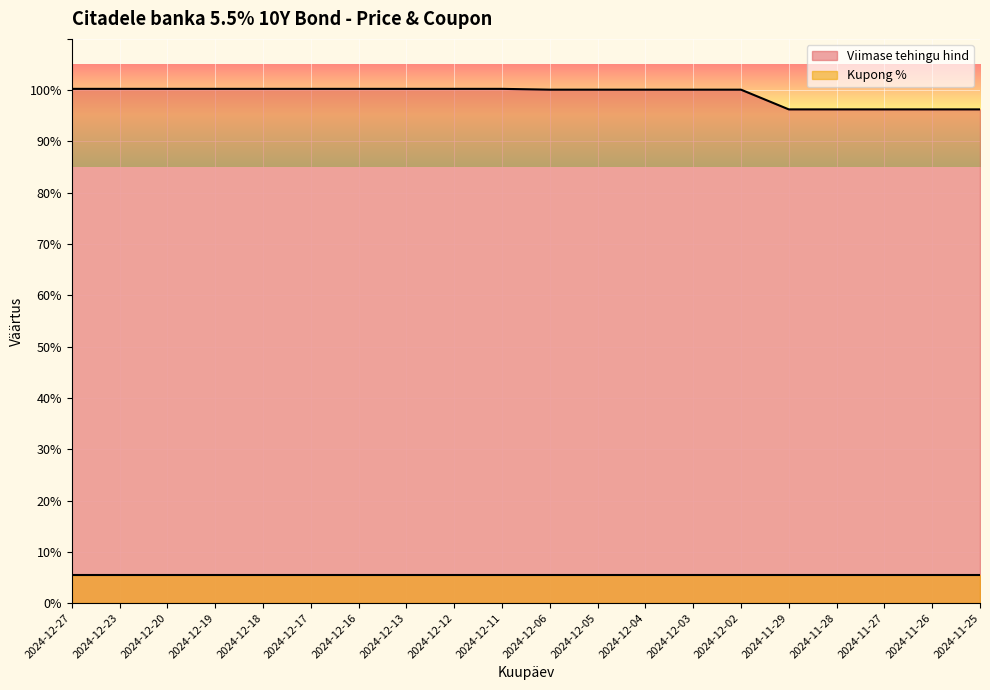

Between 2024-12-11 and 2024-12-03, which is larger?

2024-12-11